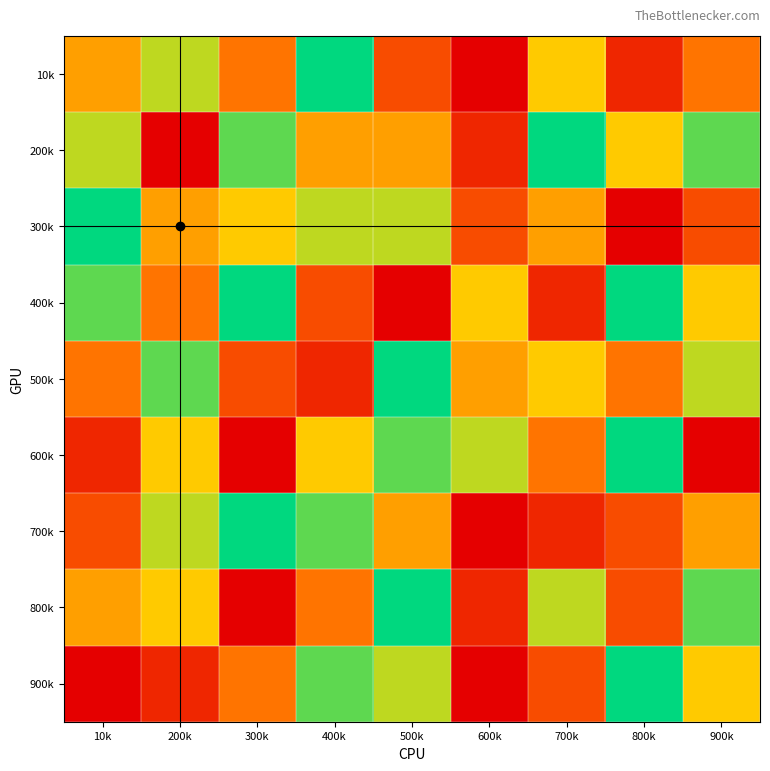

Reading left to right, transcribe all the data shown in this chart.

10k: 10k=5	200k=7	300k=4	400k=9	500k=3	600k=1	700k=6	800k=2	900k=4
200k: 10k=7	200k=1	300k=8	400k=5	500k=5	600k=2	700k=9	800k=6	900k=8
300k: 10k=9	200k=5	300k=6	400k=7	500k=7	600k=3	700k=5	800k=1	900k=3
400k: 10k=8	200k=4	300k=9	400k=3	500k=1	600k=6	700k=2	800k=9	900k=6
500k: 10k=4	200k=8	300k=3	400k=2	500k=9	600k=5	700k=6	800k=4	900k=7
600k: 10k=2	200k=6	300k=1	400k=6	500k=8	600k=7	700k=4	800k=9	900k=1
700k: 10k=3	200k=7	300k=9	400k=8	500k=5	600k=1	700k=2	800k=3	900k=5
800k: 10k=5	200k=6	300k=1	400k=4	500k=9	600k=2	700k=7	800k=3	900k=8
900k: 10k=1	200k=2	300k=4	400k=8	500k=7	600k=1	700k=3	800k=9	900k=6